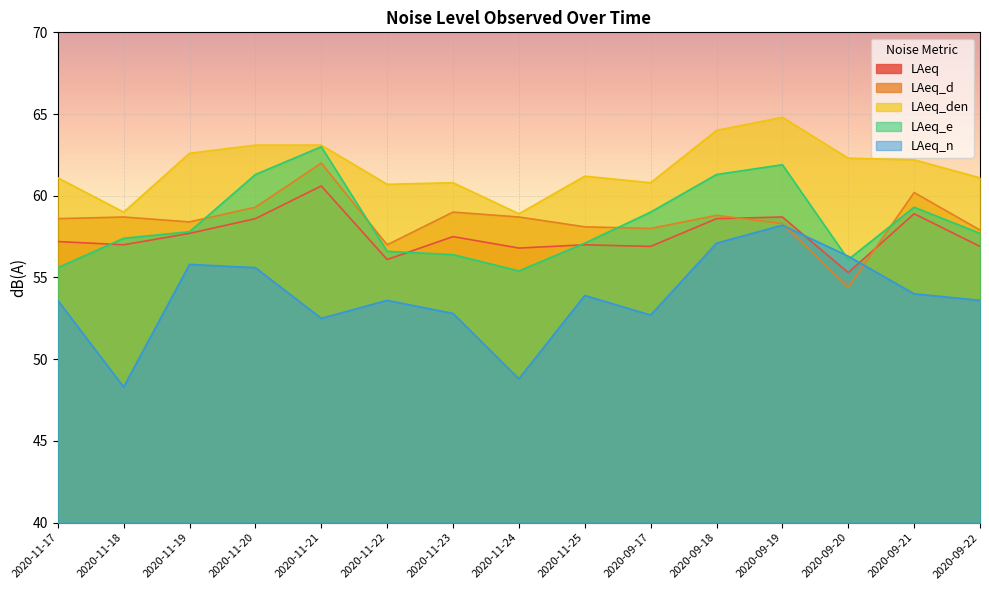

True or false: LAeq has more than 0 points higher than both neighbors.

True